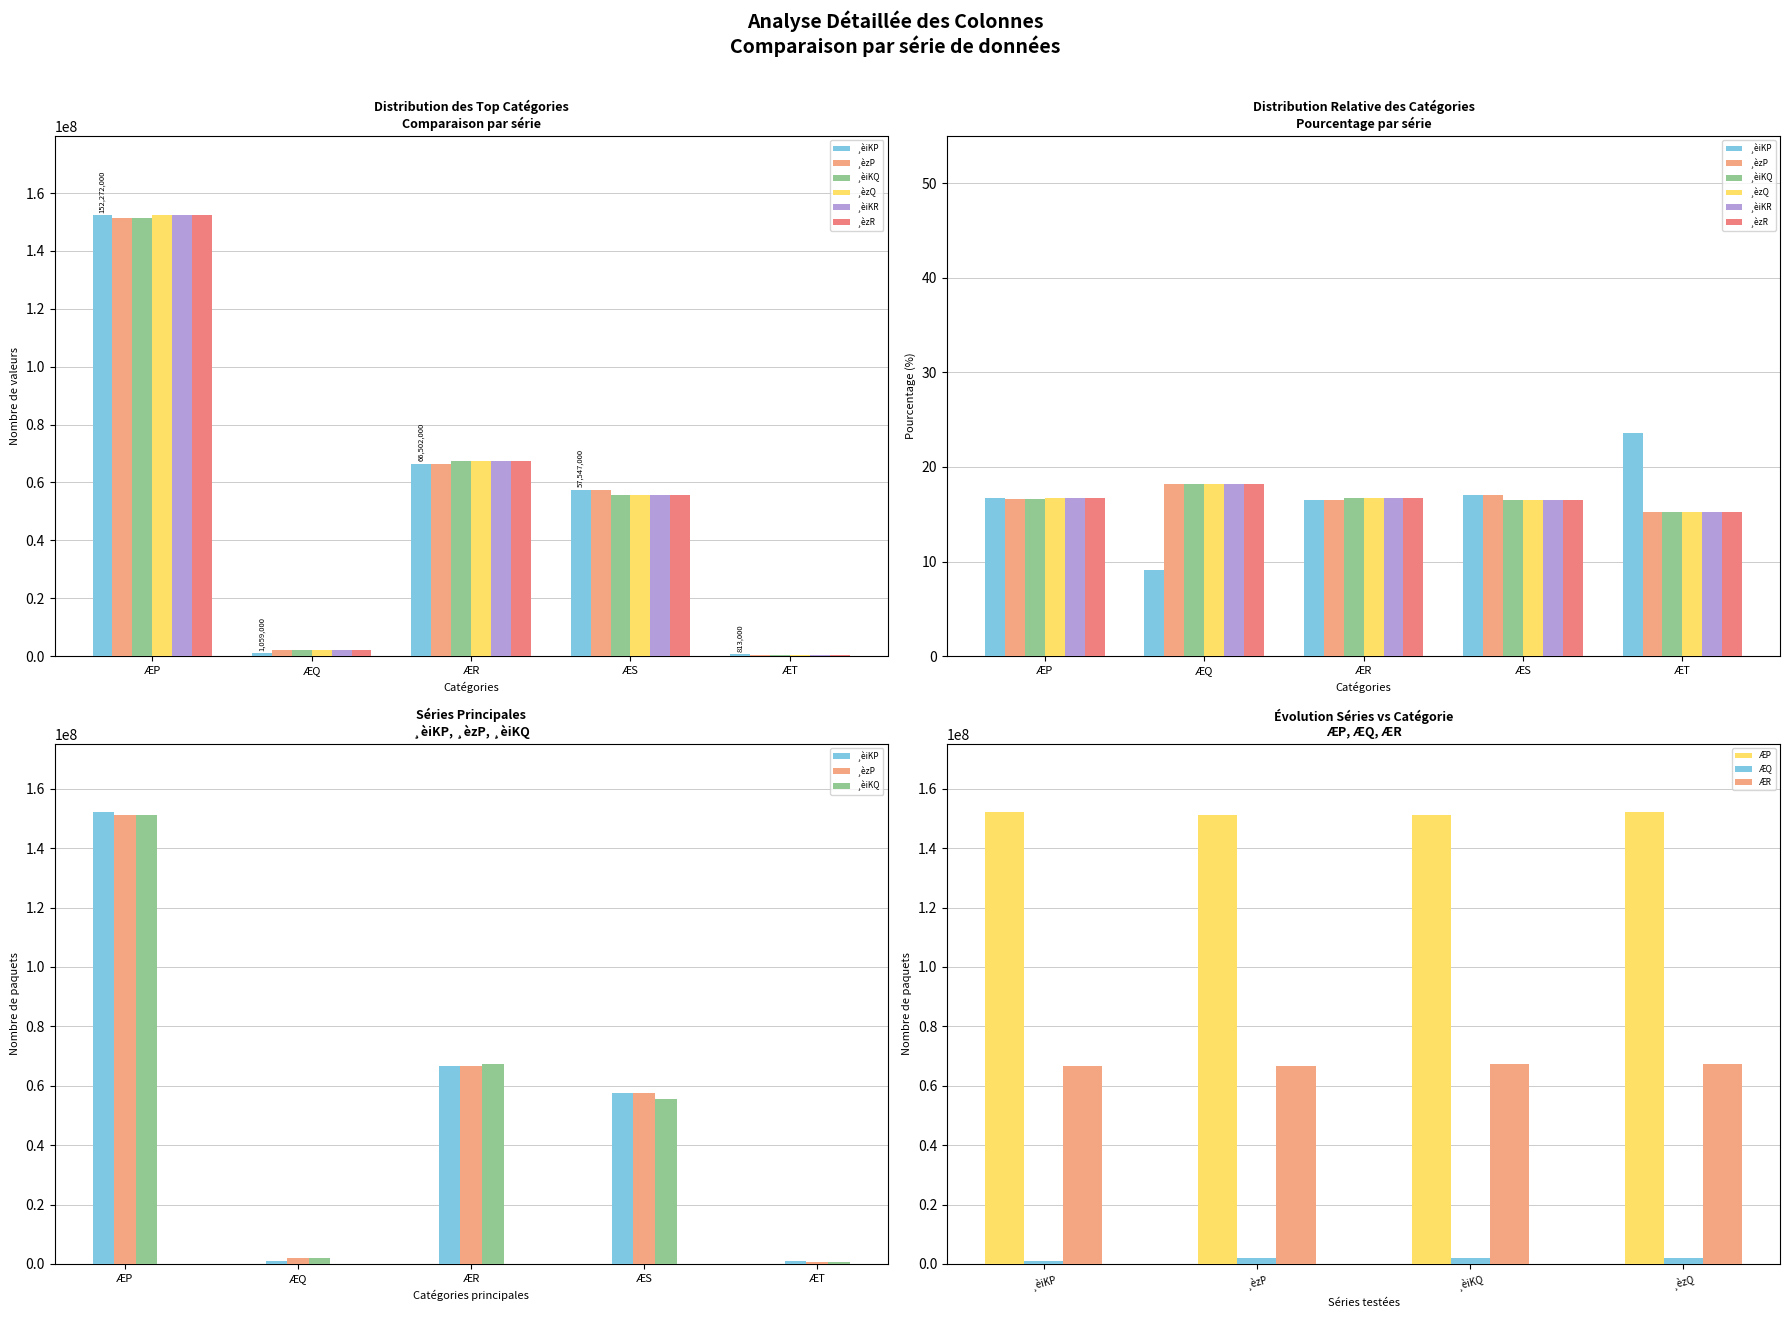

How many categories are shown in the chart?

5